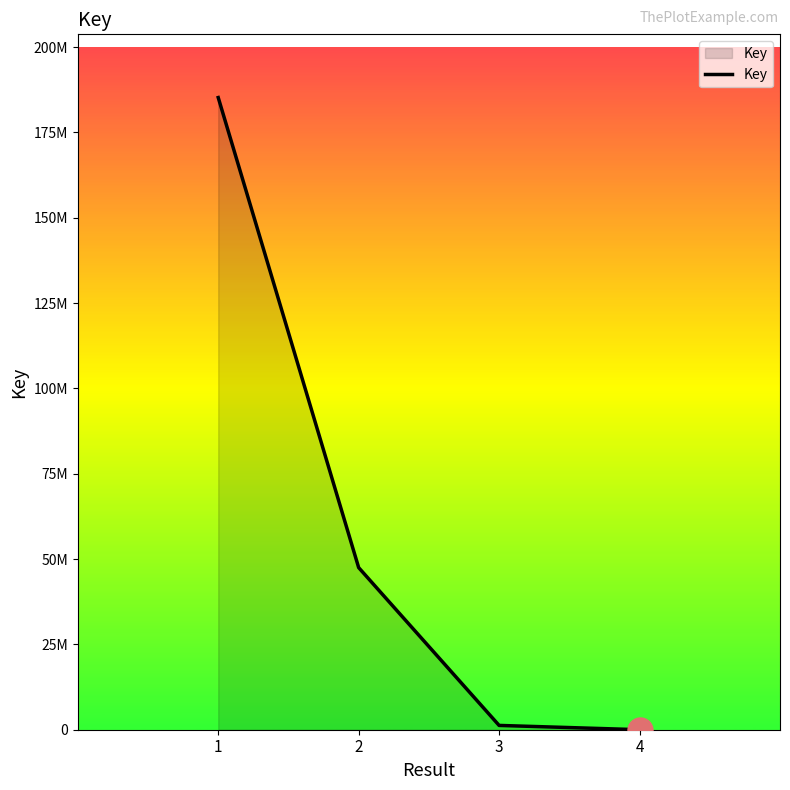

At which category does the chart reach its minimum across all series?

4